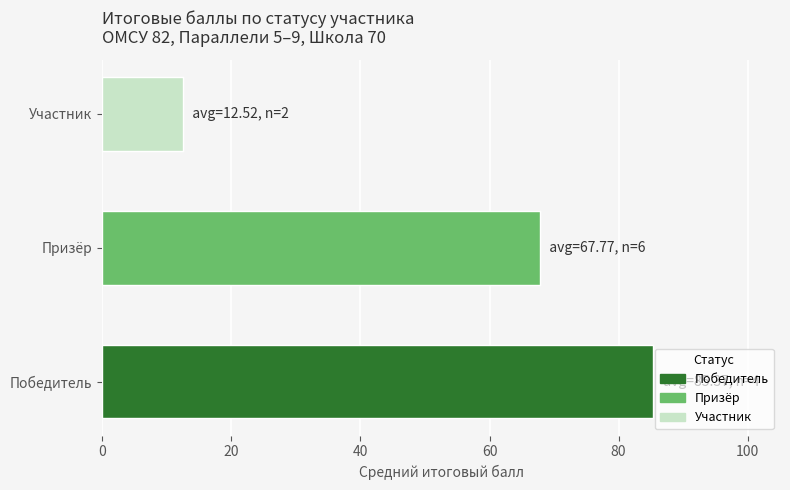

What is the value of the 2nd bar from the left?

67.8